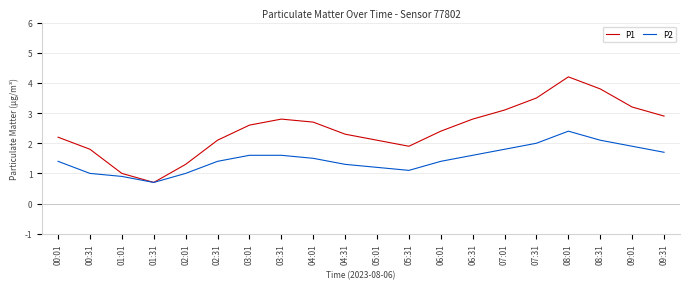

What is the total value across all series at 03:01?

4.2